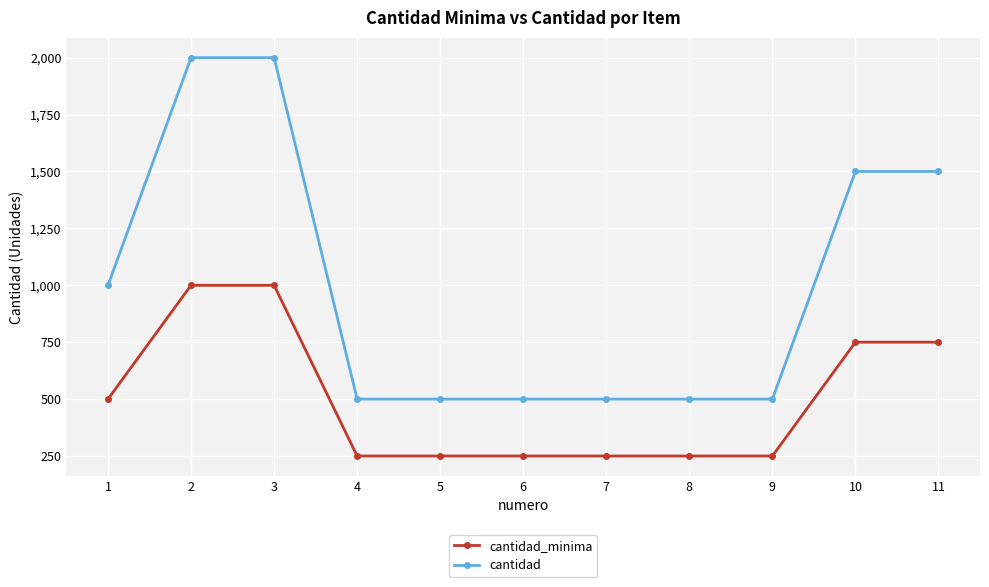

What is the maximum value for cantidad_minima?

1000